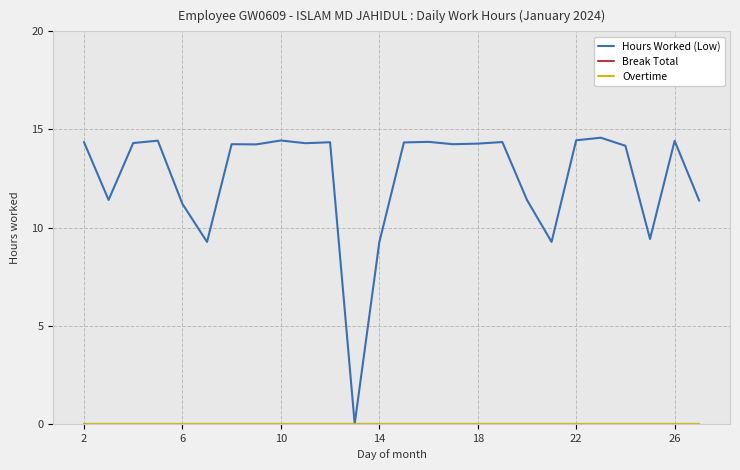

Is this an area chart (filled region under the line)?

No